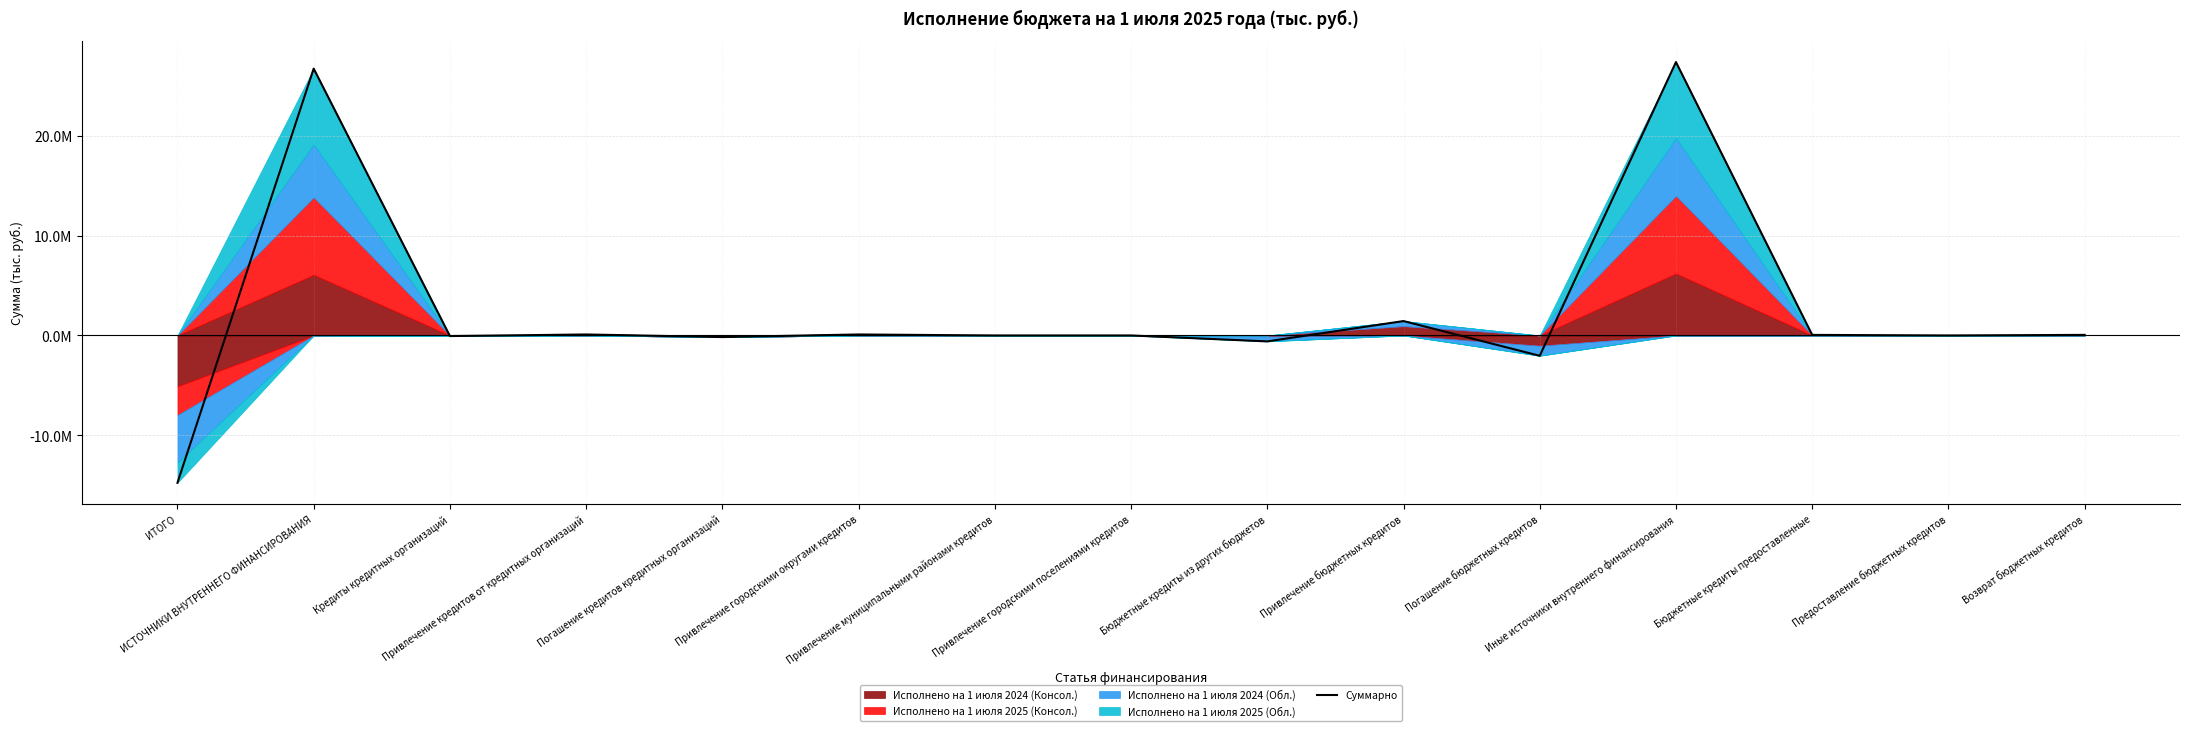

Rank the categories by value from highest to lowest.

Иные источники внутреннего финансирования, ИСТОЧНИКИ ВНУТРЕННЕГО ФИНАНСИРОВАНИЯ, Привлечение бюджетных кредитов, Привлечение кредитов от кредитных организаций, Привлечение городскими округами кредитов, Бюджетные кредиты предоставленные, Возврат бюджетных кредитов, Привлечение муниципальными районами кредитов, Привлечение городскими поселениями кредитов, Предоставление бюджетных кредитов, Кредиты кредитных организаций, Погашение кредитов кредитных организаций, Бюджетные кредиты из других бюджетов, Погашение бюджетных кредитов, ИТОГО